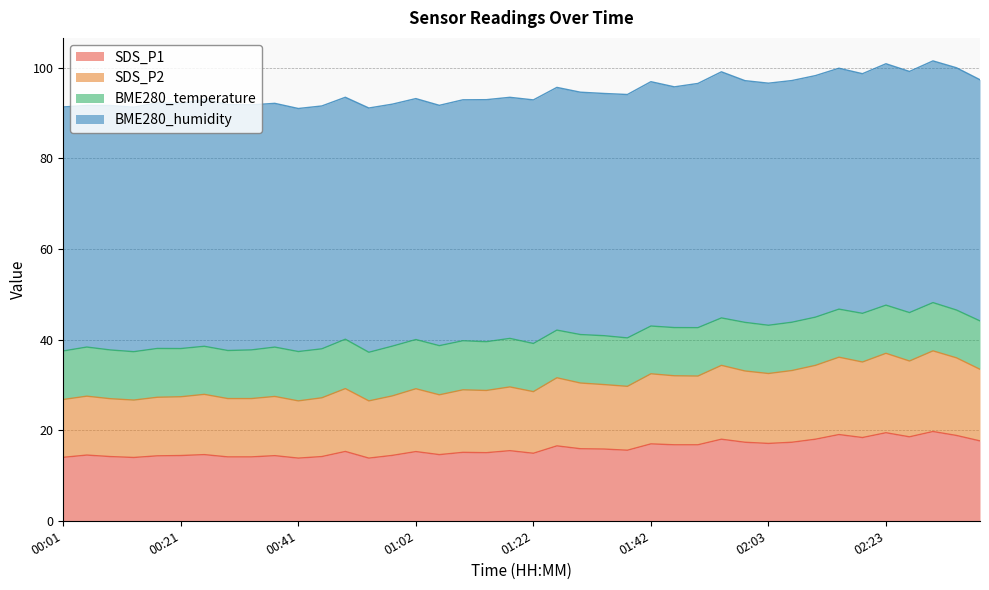

Read the SDS_P1 value at 00:13.

14.0